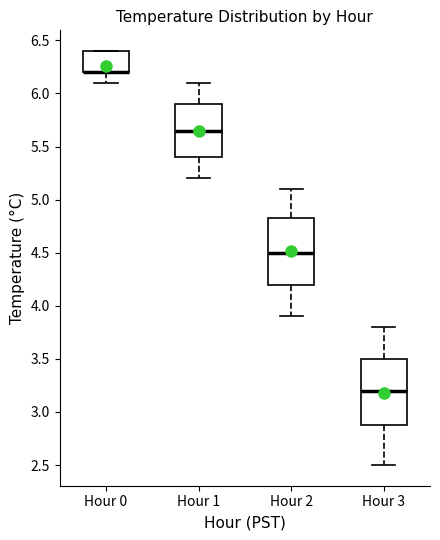

Reading left to right, read every box against the y-axis: the position of its median line, the range the box covers, and the ends of its whiskers. The values are not printed on the chart, so give them approximately, as read against the axis.

Hour 0: median 6.20 (drawn on the box's lower edge), box 6.20 to 6.40, whiskers 6.10 to 6.40
Hour 1: median 5.65, box 5.40 to 5.90, whiskers 5.20 to 6.10
Hour 2: median 4.50, box 4.20 to 4.85, whiskers 3.90 to 5.10
Hour 3: median 3.20, box 2.90 to 3.50, whiskers 2.50 to 3.80